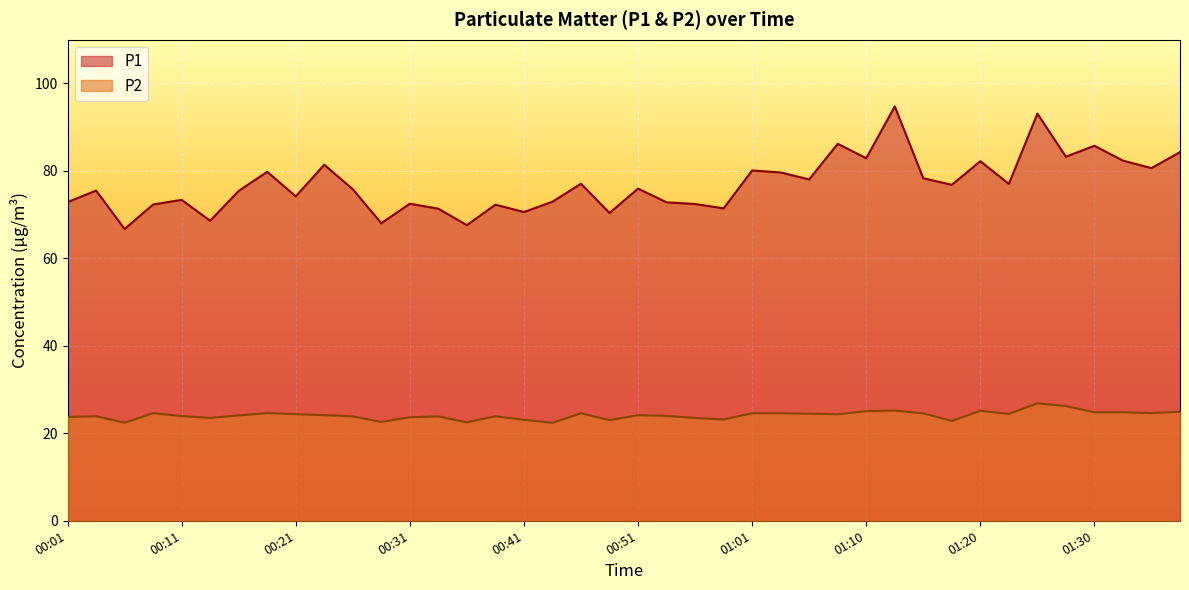

What are all the series names shown in the legend?

P1, P2